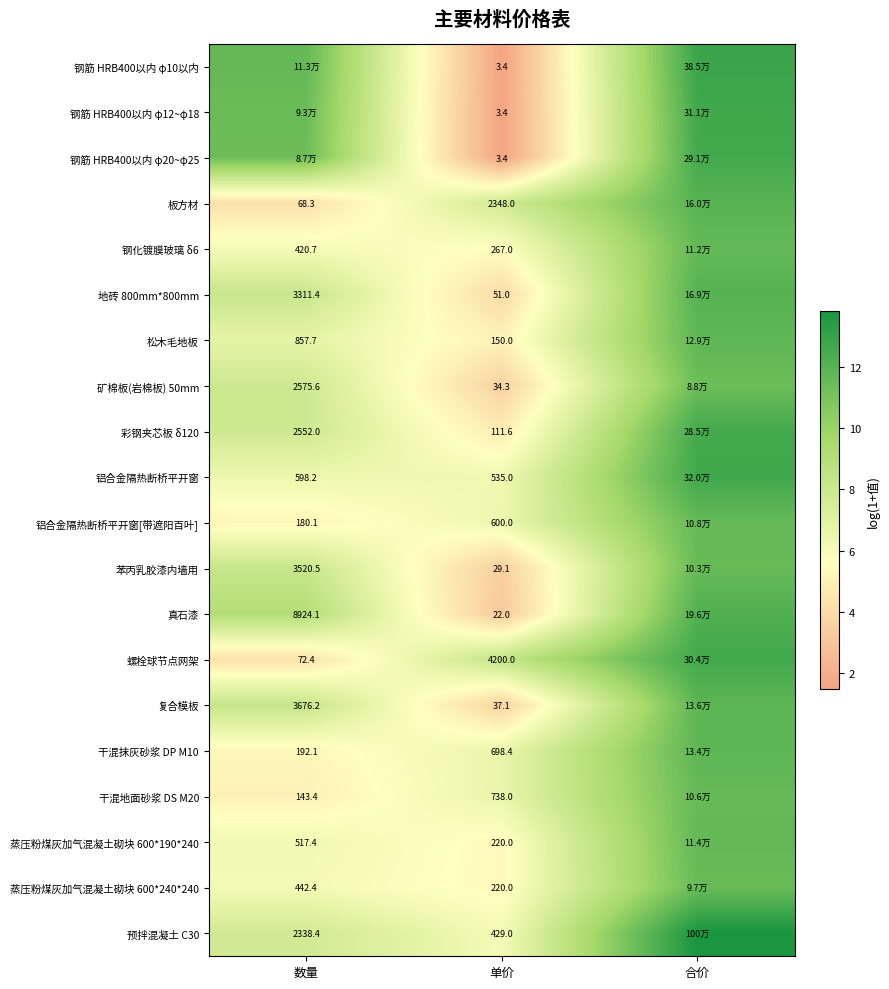

Is the value of 蒸压粉煤灰加气混凝土砌块 600*240*240 at 合价 greater than the value of 钢筋 HRB400以内 φ10以内 at 数量?

No